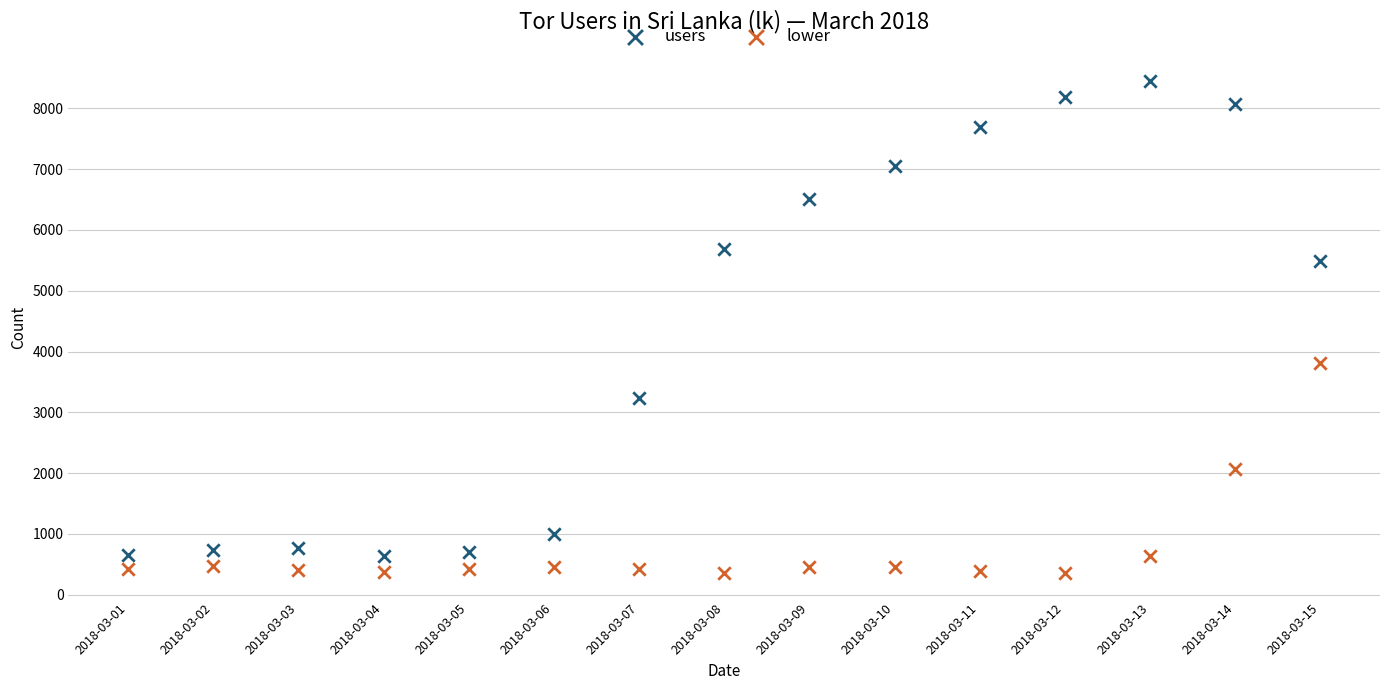

Across all series, what Y value is closest to 4403?

3814